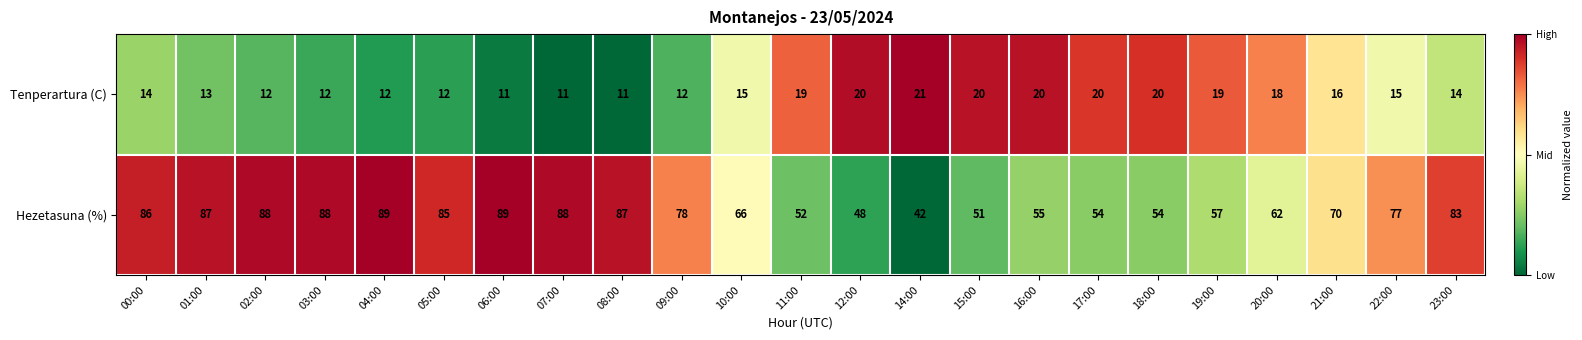

Is it true that Tenperartura (C) equals 20 at 16:00?

True